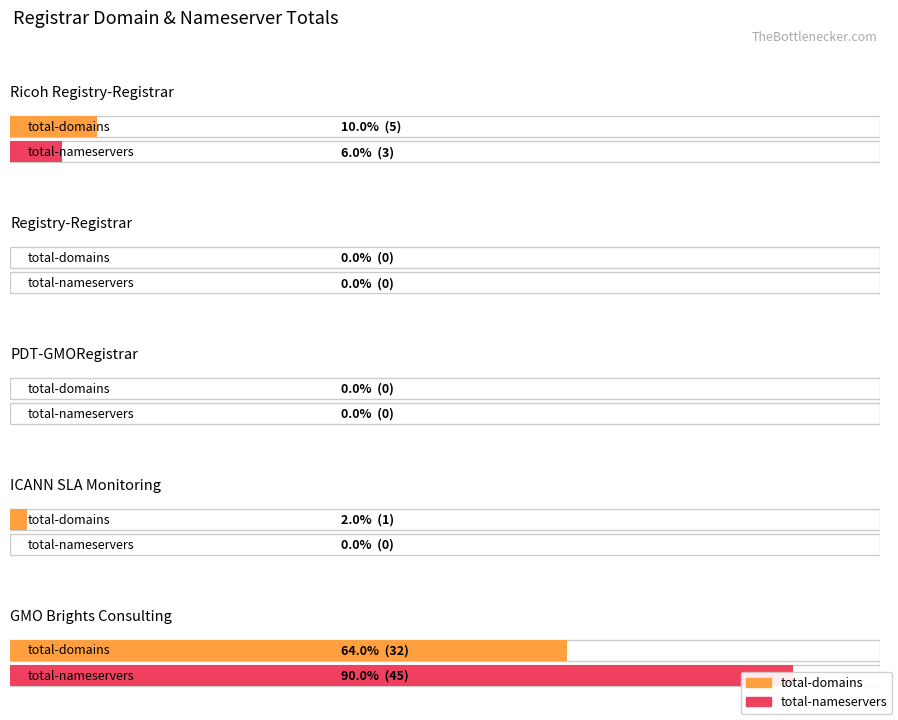

Which series changed the most between Registry-Registrar and PDT-GMORegistrar?

total-domains